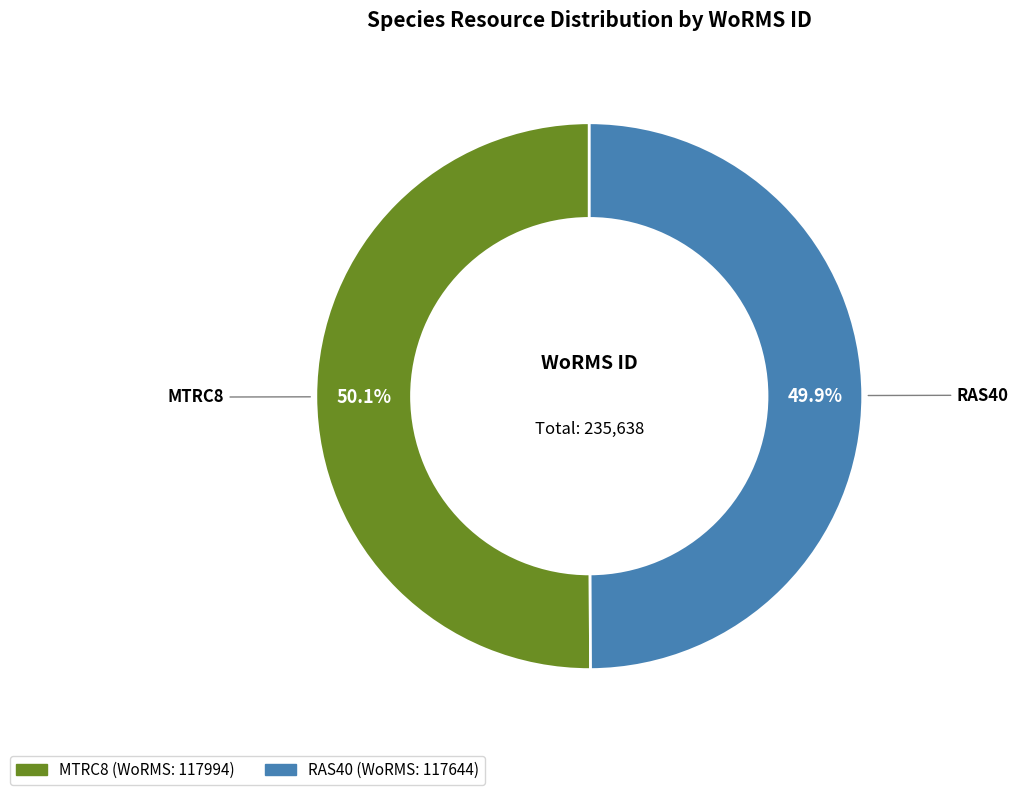

Is there any slice that represents more than half of the pie?

Yes